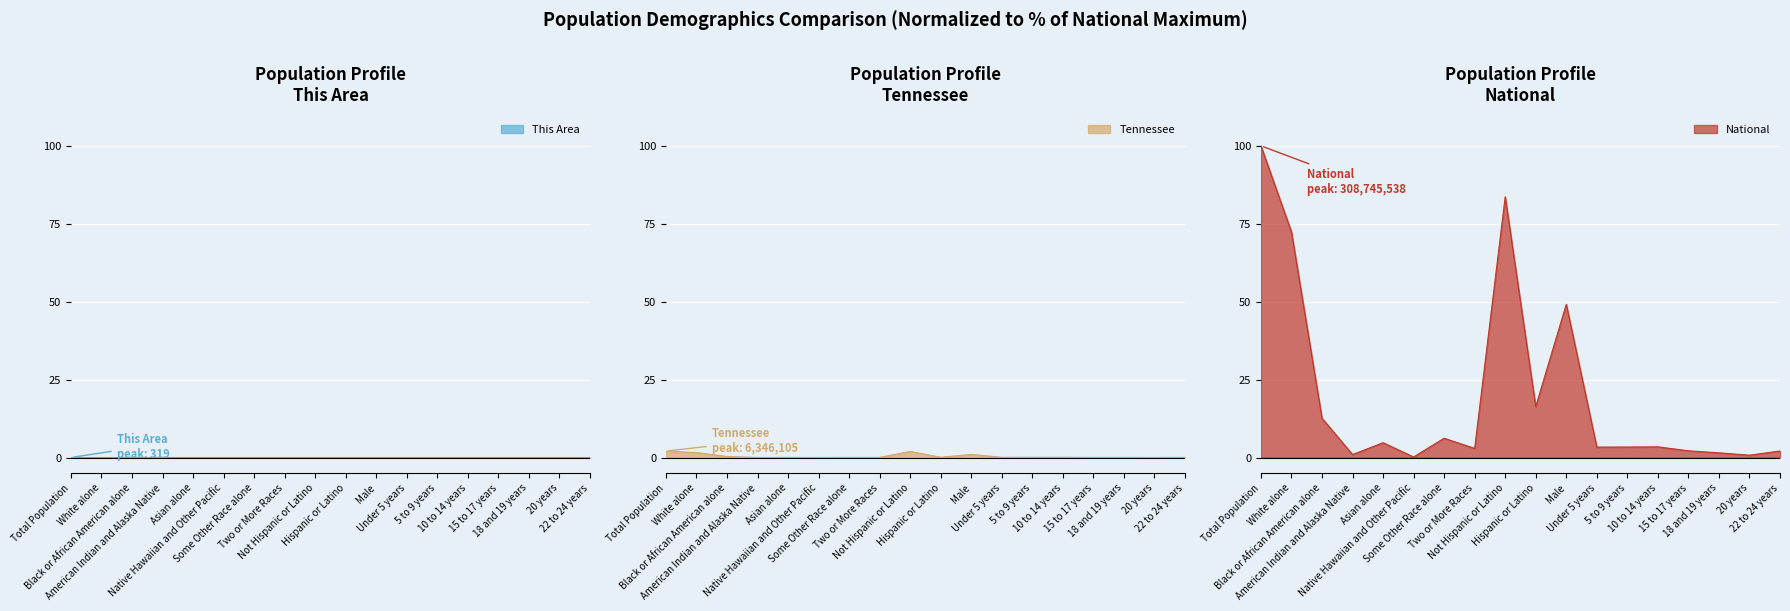

True or false: National and This Area intersect in this chart.

False